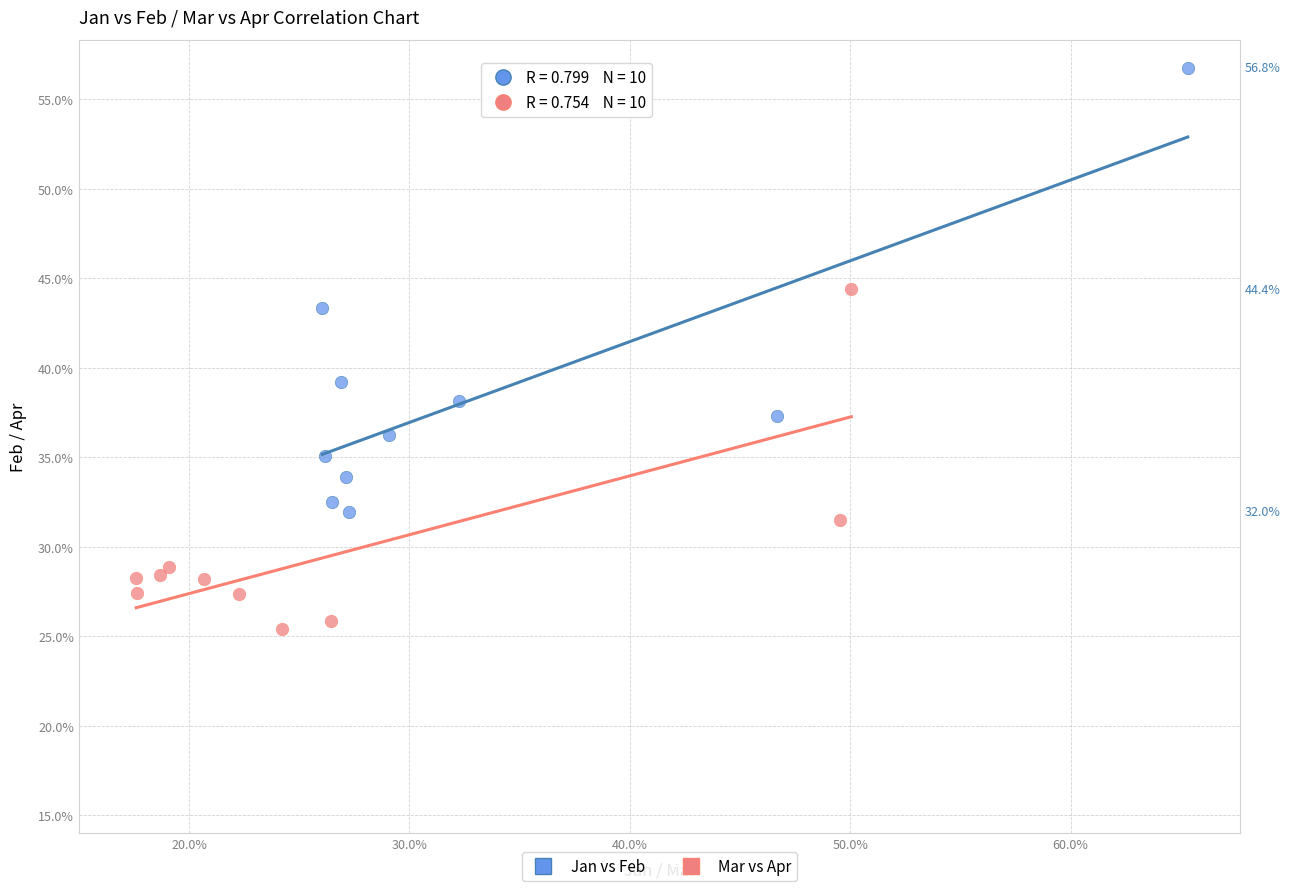

What are all the series names shown in the legend?

Jan vs Feb, Mar vs Apr